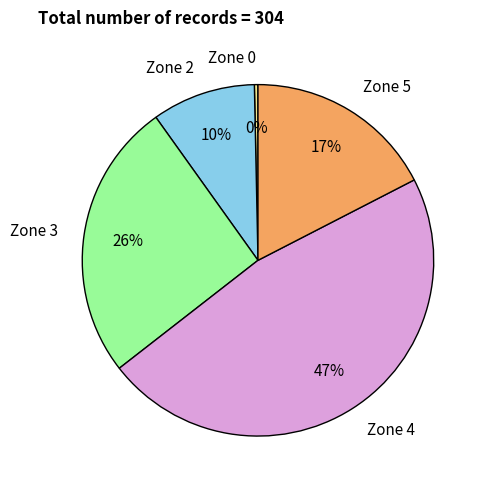

Which category has the biggest portion of the pie?

Zone 4